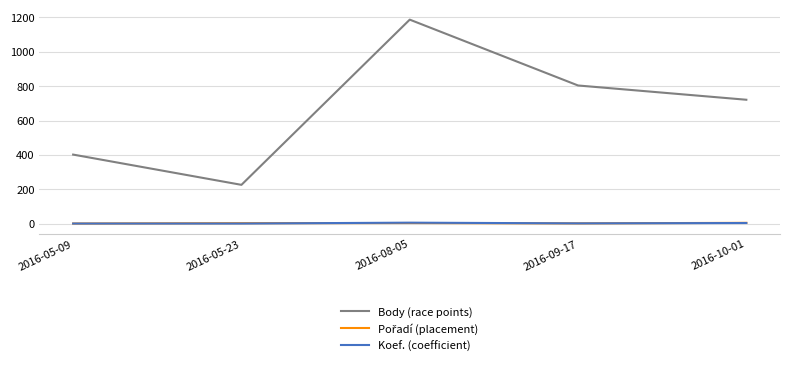

At which category is the sum across all series the highest?

2016-08-05